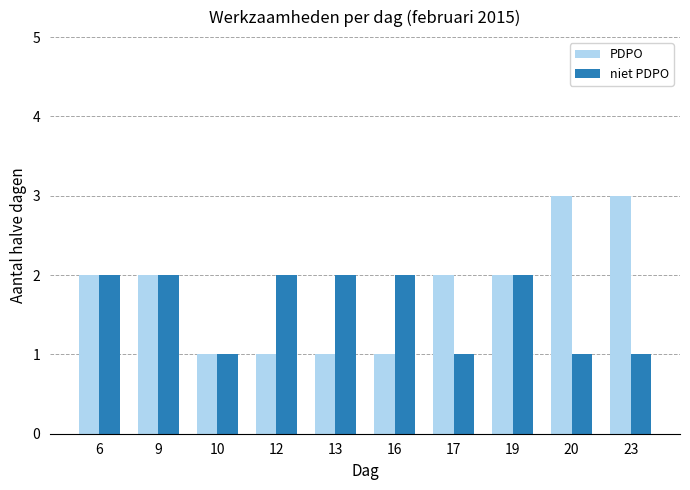

What is the difference between the second highest and minimum values in the niet PDPO series?

1